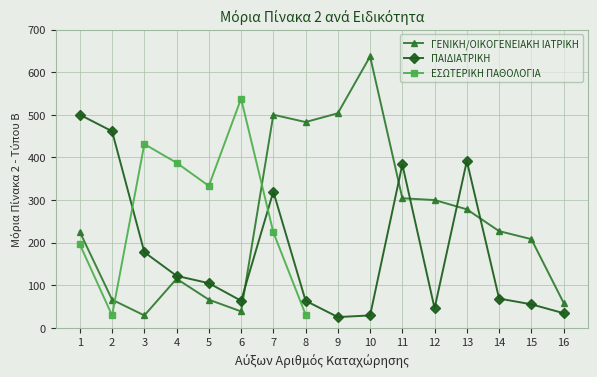

What is the maximum value for ΠΑΙΔΙΑΤΡΙΚΗ?

500.0